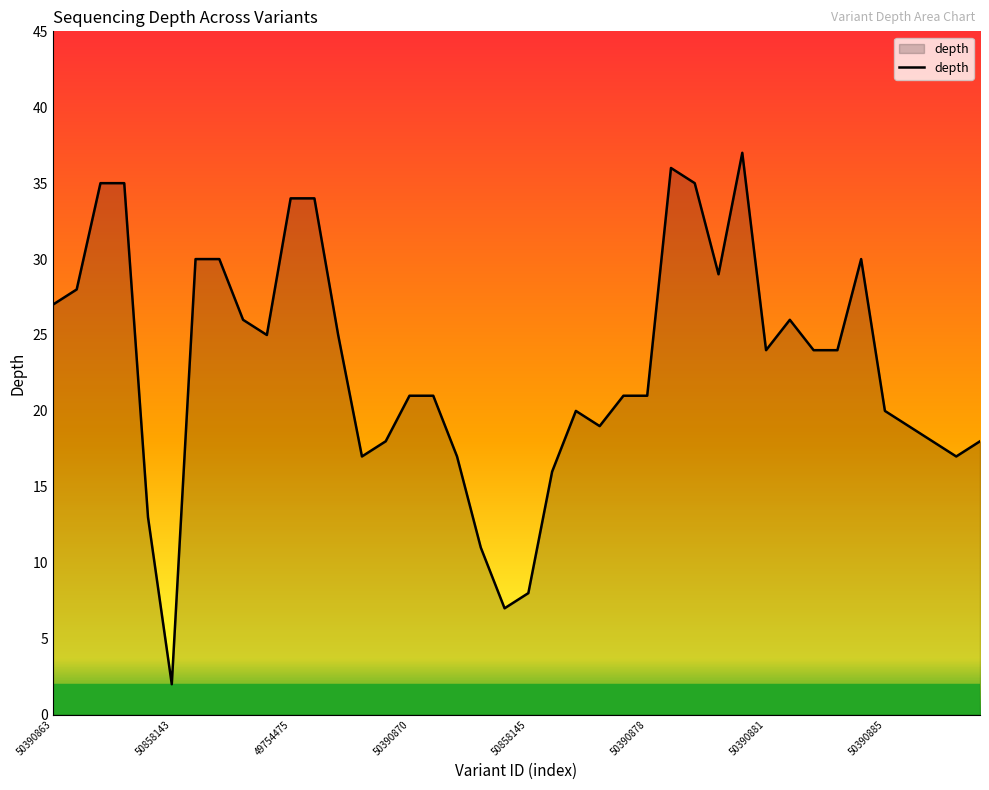

What is the maximum value shown in the chart?

37